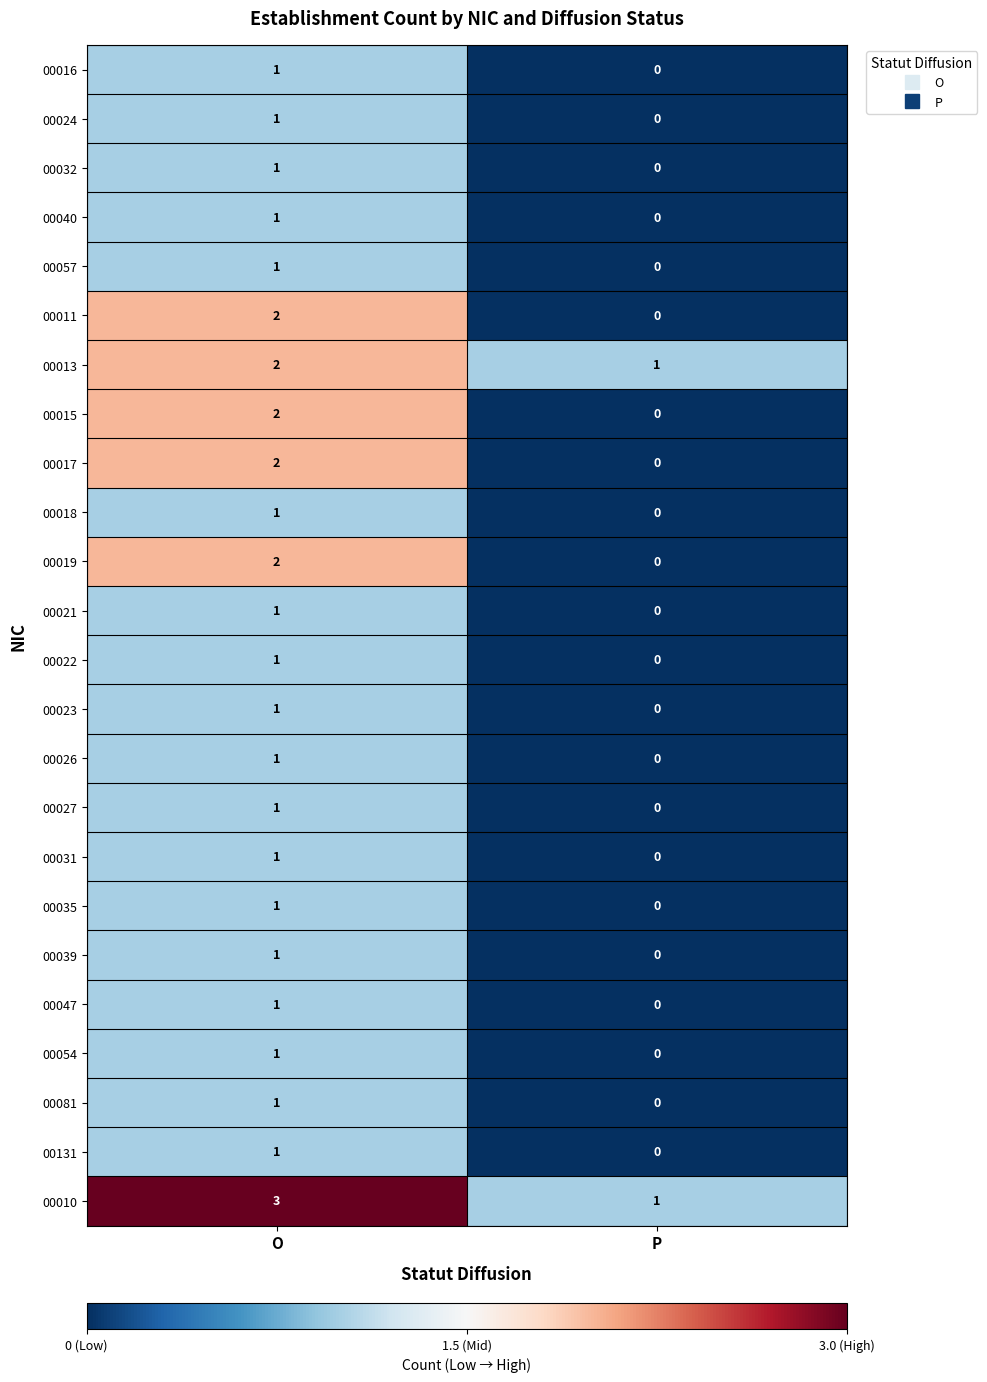

At which category is the sum across all series the highest?

O